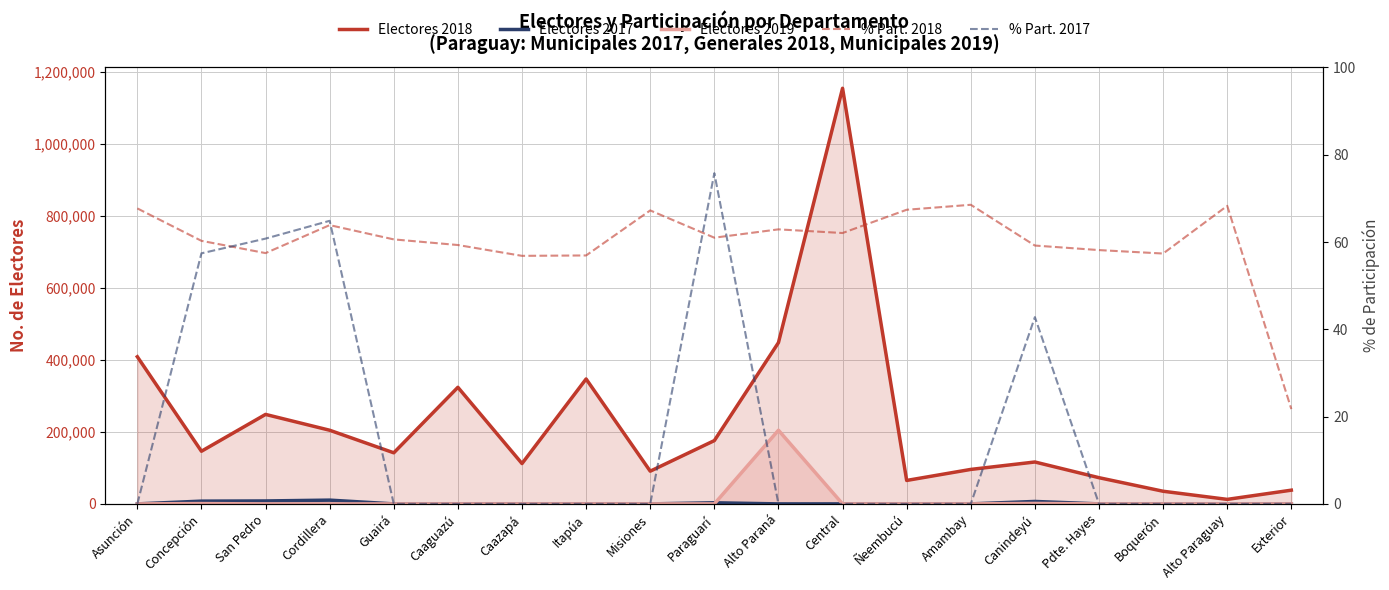

Which series ends up on top after the final intersection of % Part. 2017 and % Part. 2018?

% Part. 2018